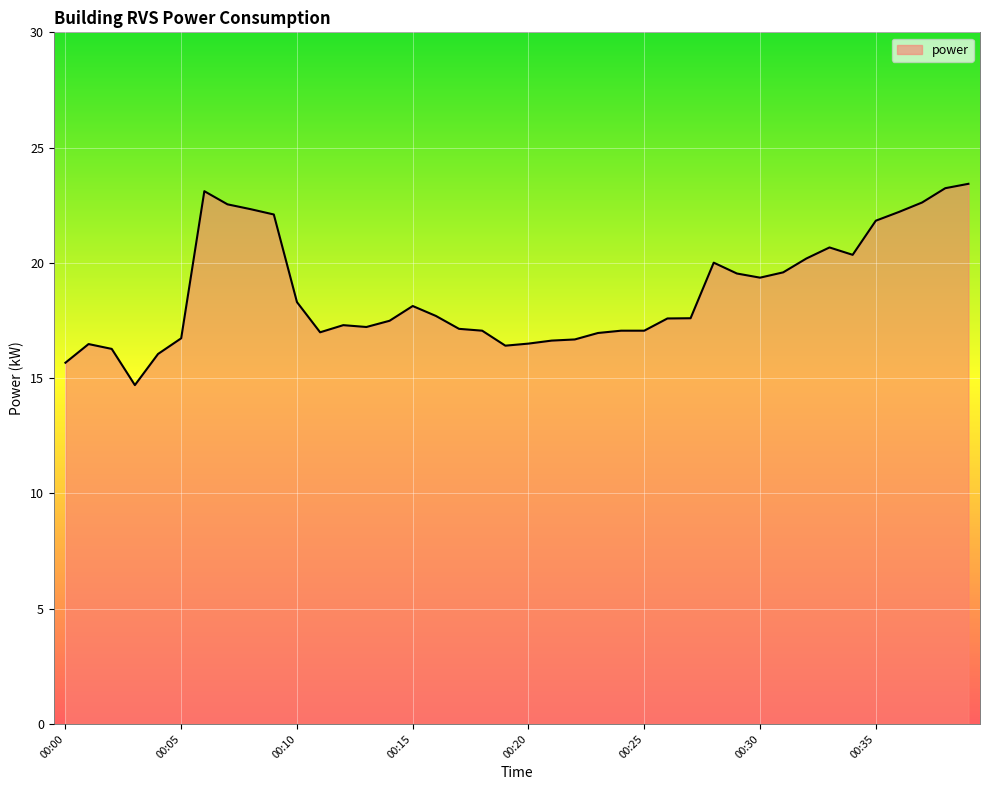

What is the difference between the maximum and minimum values?

8.7